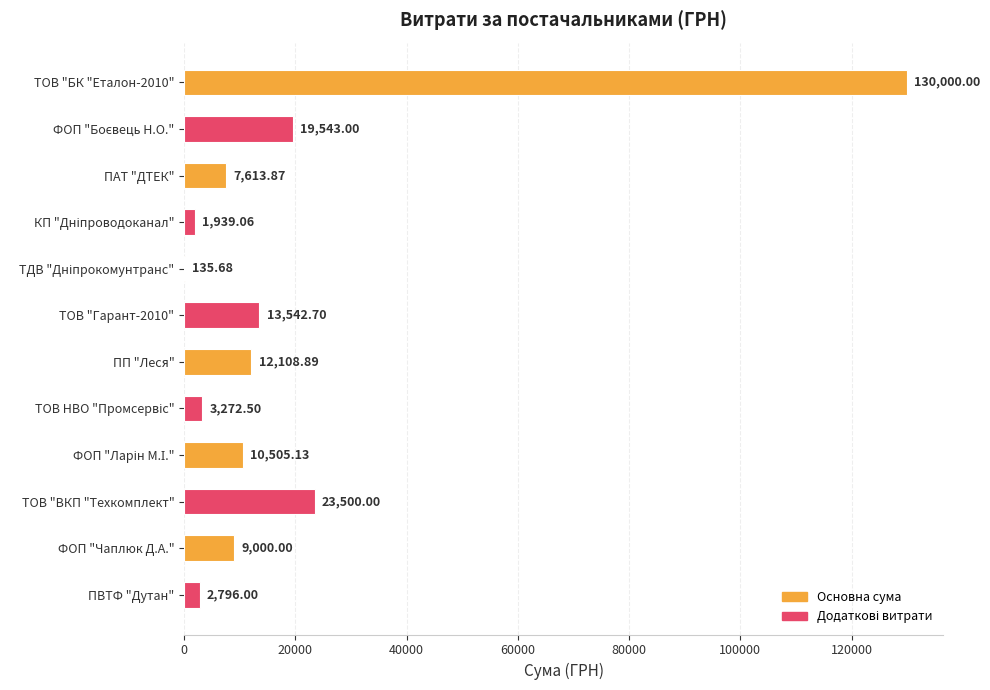

What is the average value?

19496.4